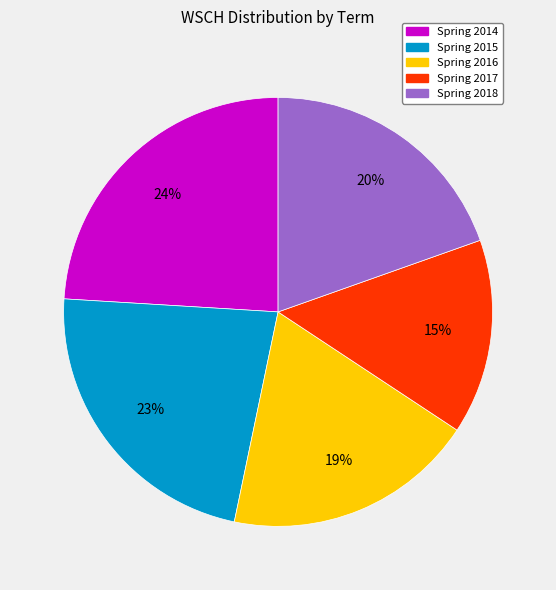

What is the smallest slice in the pie chart?

Spring 2017